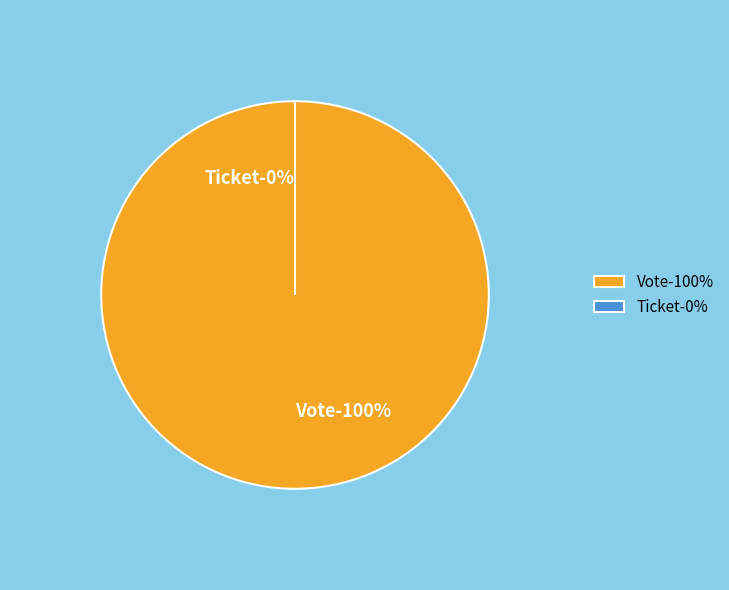

What is the change in value from Vote to Ticket?

-1